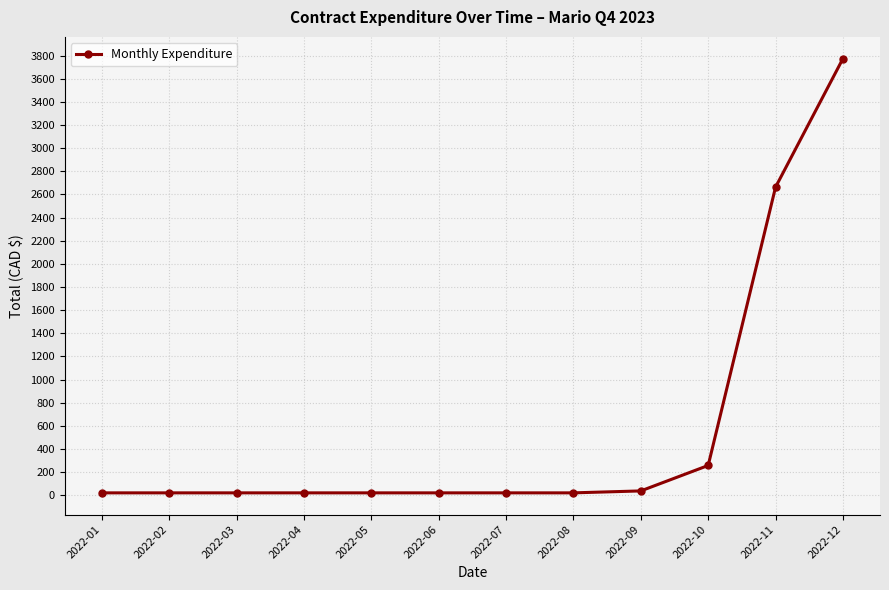

How many lines are shown in the chart?

1